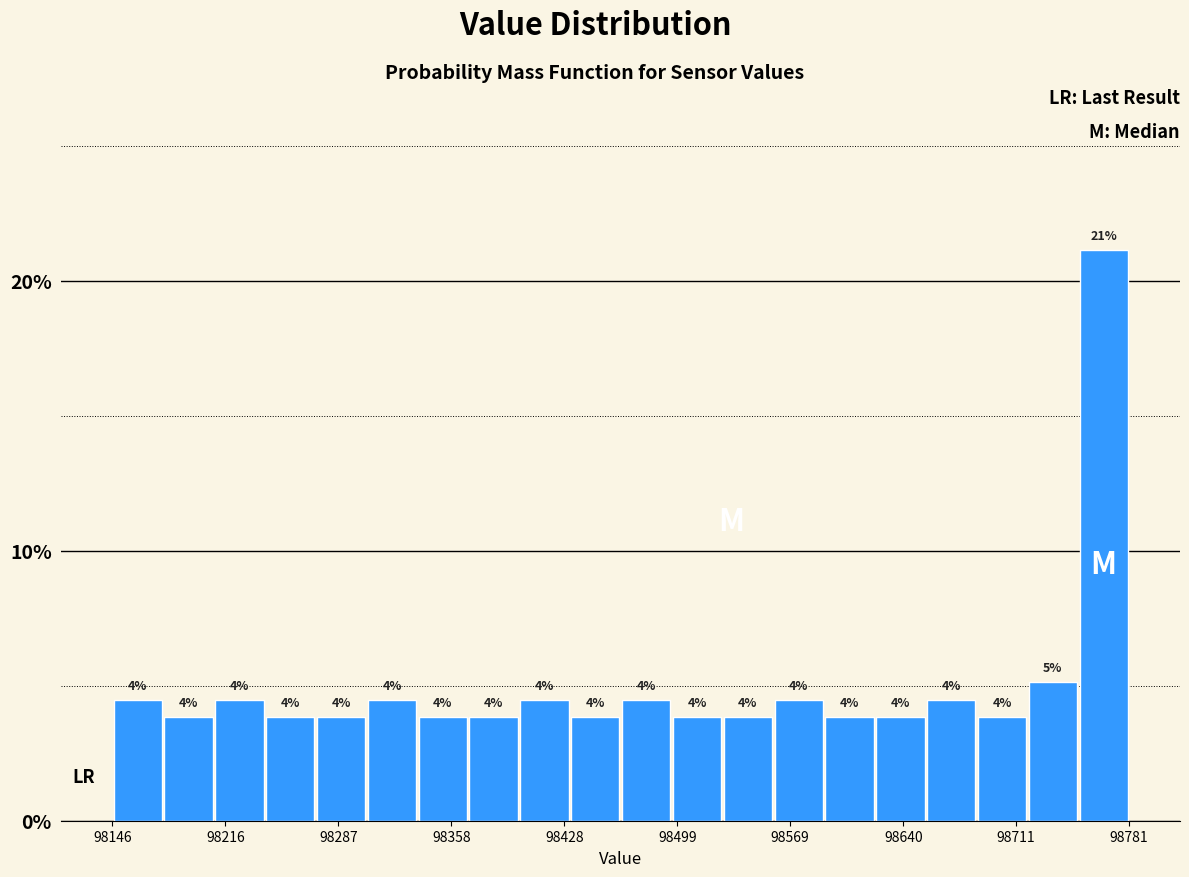

Around what value on the x-axis is the tallest bar? Give the approximate position of its centre, as read against the axis.

98770